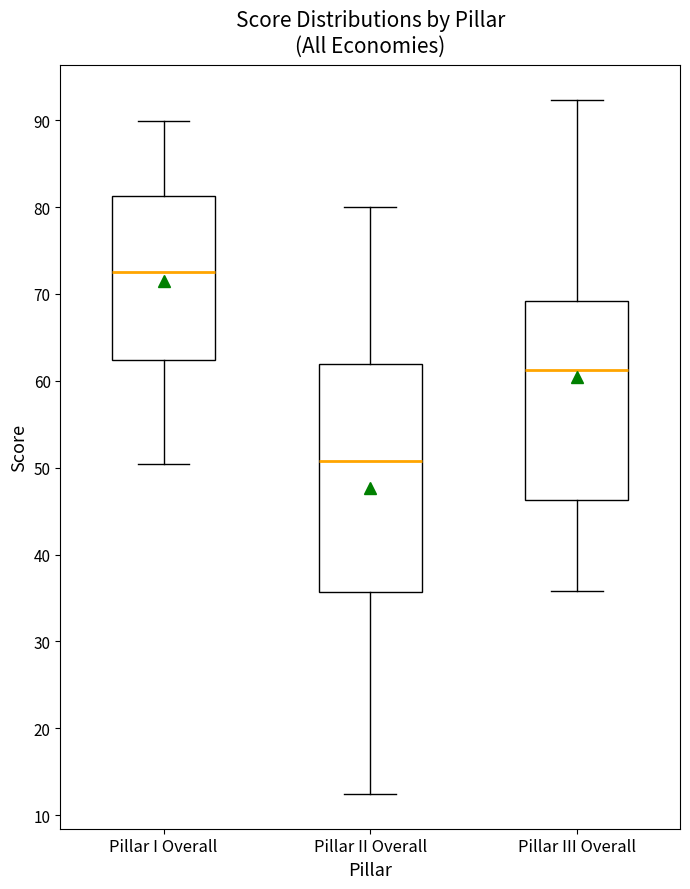

Where does the median line of the box for Pillar II Overall sit on the y-axis? The values are not printed on the chart, so give them approximately, as read against the axis.

51